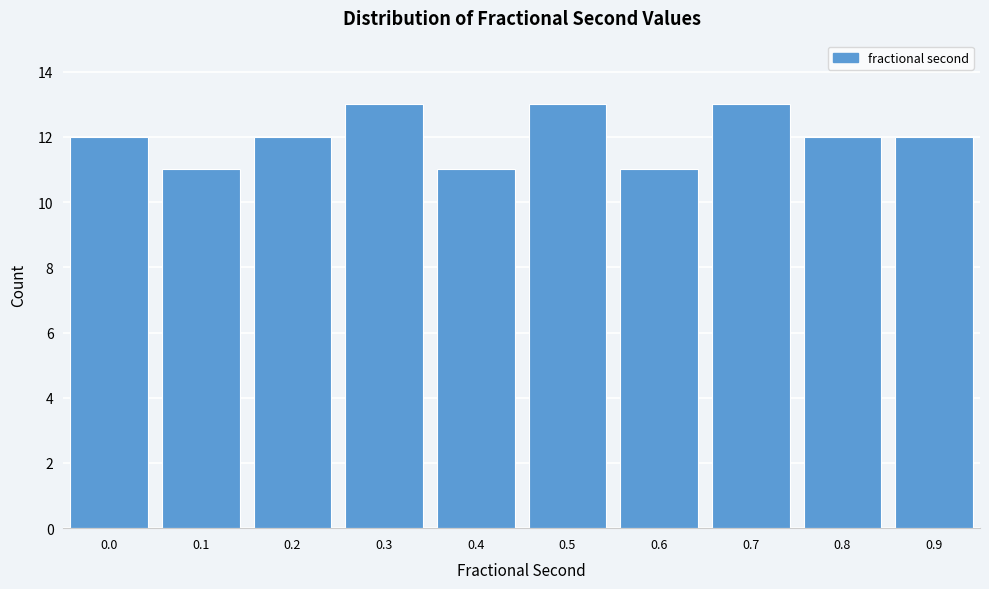

Reading left to right, what are all the values shown in this chart?

0.0=12	0.1=11	0.2=12	0.3=13	0.4=11	0.5=13	0.6=11	0.7=13	0.8=12	0.9=12